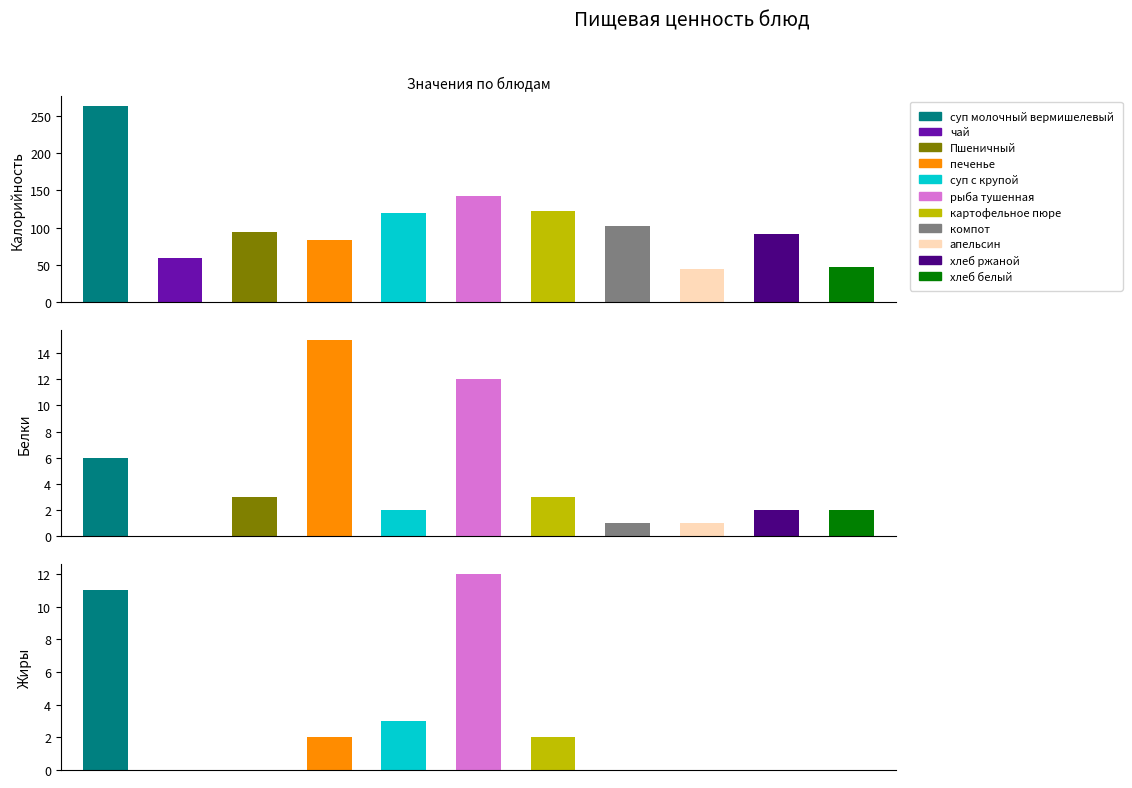

Which series has the widest spread of values?

Калорийность